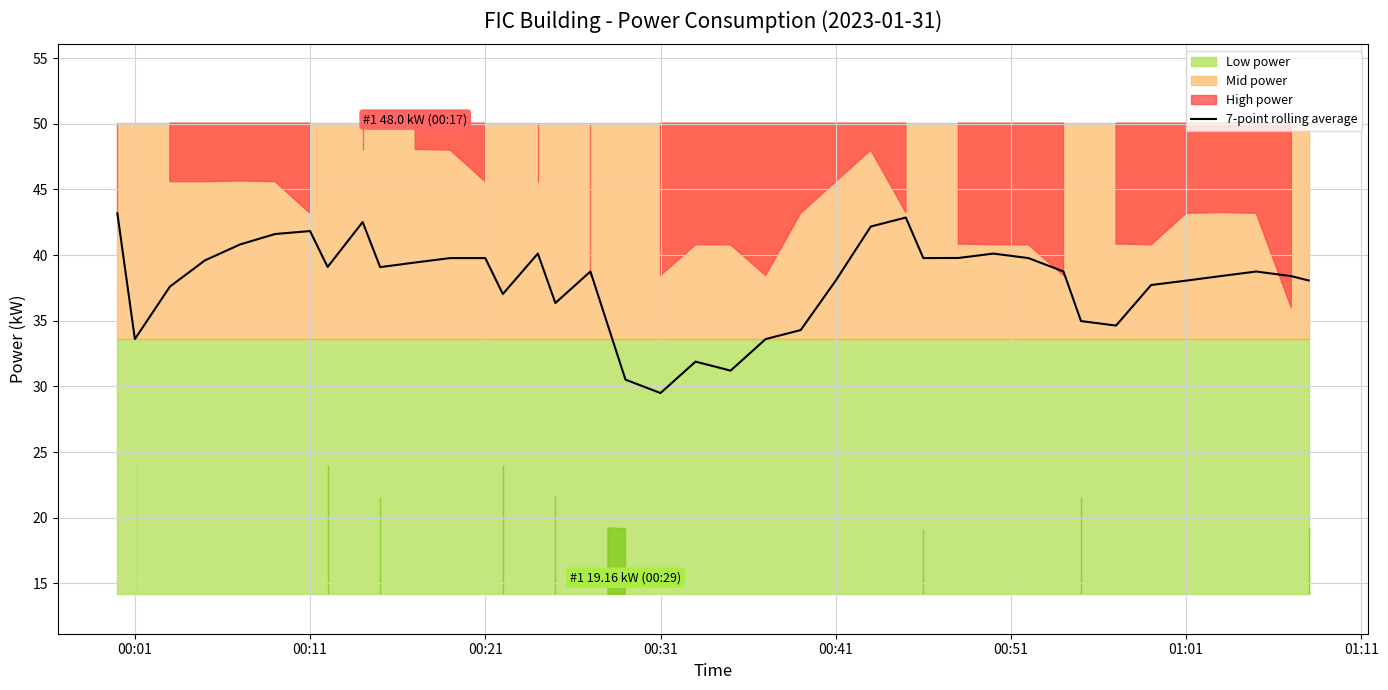

Is it true that 7-point rolling average equals 14.5 at 00:41?

False